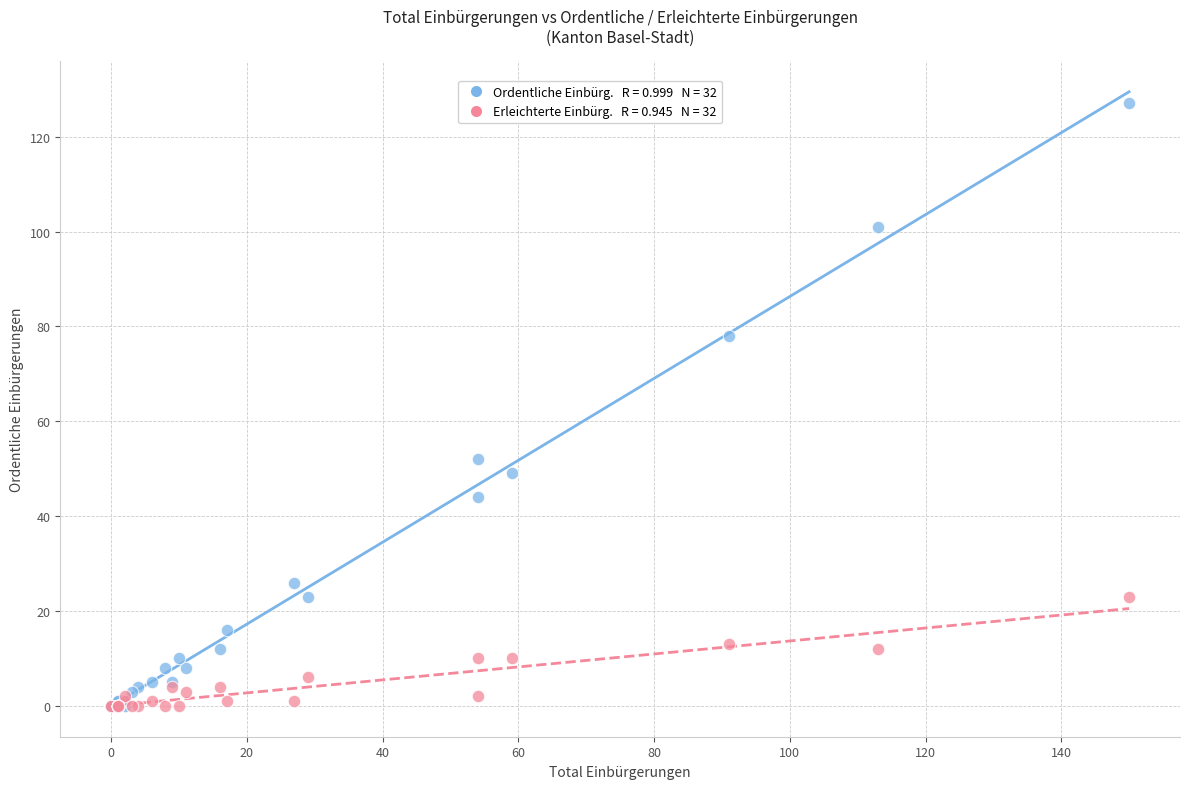

Across all series, what Y value is closest to 63?

52